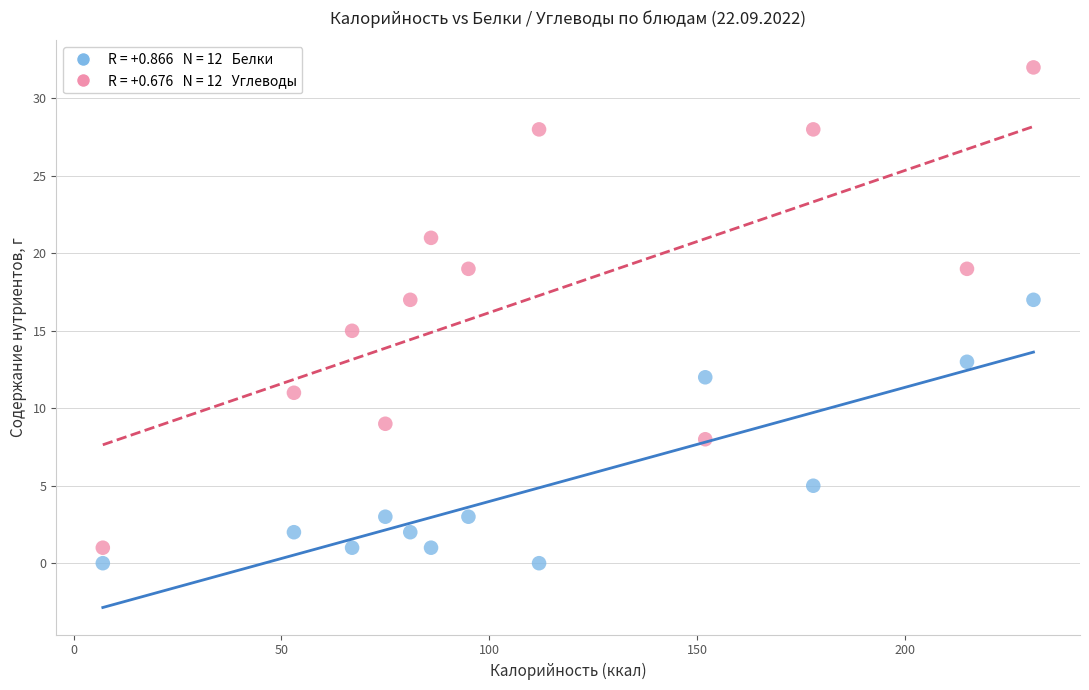

Across all data points, what is the range of X values (max minus min)?

224